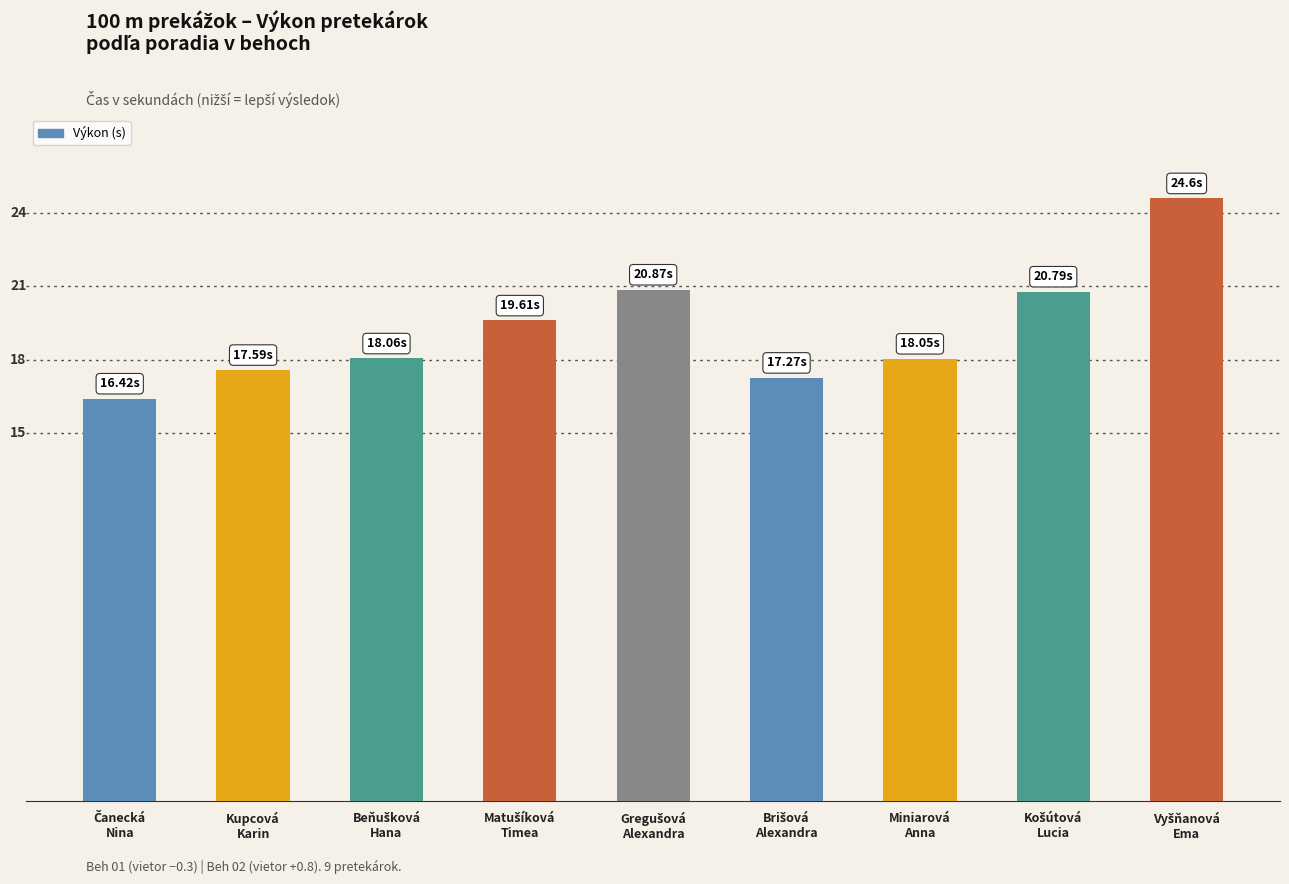

Where is the data nearest to the value 20?

Matušíková
Timea